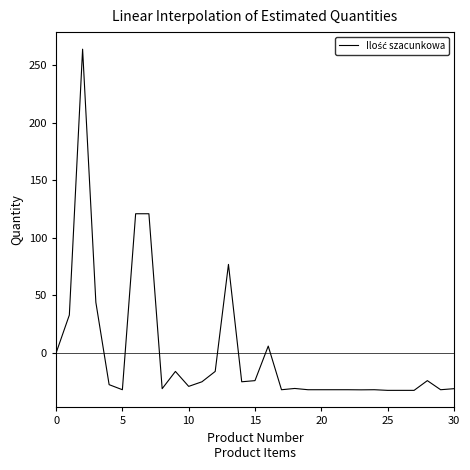

What is the minimum value shown in the chart?

-32.5